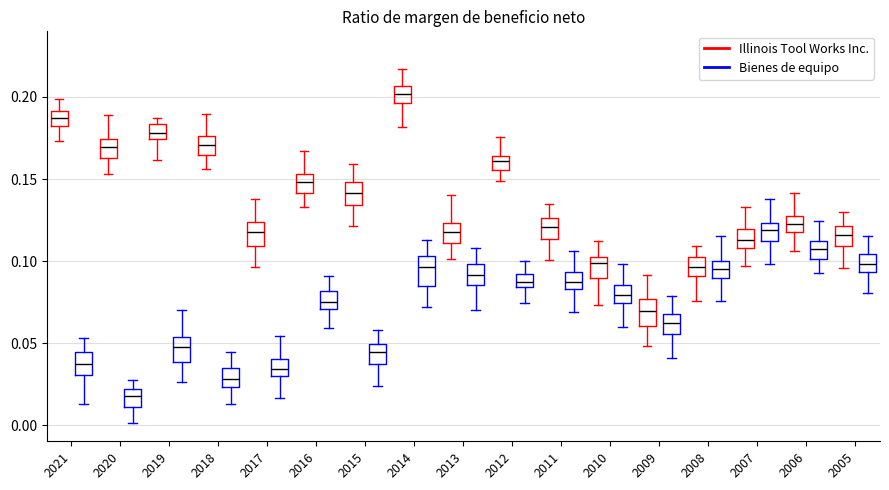

Reading left to right, transcribe this box plot: for each box, give where its median line is, the range the box spans, and where its two whiskers end, as read against the y-axis. The values are not printed on the chart, so give them approximately, as read against the axis.

2021 (Illinois Tool Works Inc.): median 0.185, box 0.180 to 0.190, whiskers 0.175 to 0.200
2021 (Bienes de equipo): median 0.035, box 0.030 to 0.045, whiskers 0.015 to 0.055
2020 (Illinois Tool Works Inc.): median 0.170, box 0.165 to 0.175, whiskers 0.155 to 0.190
2020 (Bienes de equipo): median 0.020 (inside the box), box 0.010 to 0.020, whiskers 0.000 to 0.030
2019 (Illinois Tool Works Inc.): median 0.180, box 0.175 to 0.185, whiskers 0.160 to 0.185 (just above the box's upper edge)
2019 (Bienes de equipo): median 0.050, box 0.040 to 0.055, whiskers 0.025 to 0.070
2018 (Illinois Tool Works Inc.): median 0.170, box 0.165 to 0.175, whiskers 0.155 to 0.190
2018 (Bienes de equipo): median 0.030, box 0.025 to 0.035, whiskers 0.015 to 0.045
2017 (Illinois Tool Works Inc.): median 0.120, box 0.110 to 0.125, whiskers 0.095 to 0.140
2017 (Bienes de equipo): median 0.035, box 0.030 to 0.040, whiskers 0.015 to 0.055
2016 (Illinois Tool Works Inc.): median 0.150, box 0.140 to 0.155, whiskers 0.135 to 0.165
2016 (Bienes de equipo): median 0.075, box 0.070 to 0.080, whiskers 0.060 to 0.090
2015 (Illinois Tool Works Inc.): median 0.140, box 0.135 to 0.150, whiskers 0.120 to 0.160
2015 (Bienes de equipo): median 0.045, box 0.035 to 0.050, whiskers 0.025 to 0.060
2014 (Illinois Tool Works Inc.): median 0.200, box 0.195 to 0.205, whiskers 0.180 to 0.215
2014 (Bienes de equipo): median 0.095, box 0.085 to 0.105, whiskers 0.070 to 0.115
2013 (Illinois Tool Works Inc.): median 0.120, box 0.110 to 0.125, whiskers 0.100 to 0.140
2013 (Bienes de equipo): median 0.090, box 0.085 to 0.100, whiskers 0.070 to 0.110
2012 (Illinois Tool Works Inc.): median 0.160, box 0.155 to 0.165, whiskers 0.150 to 0.175
2012 (Bienes de equipo): median 0.090 (inside the box), box 0.085 to 0.090, whiskers 0.075 to 0.100
2011 (Illinois Tool Works Inc.): median 0.120, box 0.115 to 0.125, whiskers 0.100 to 0.135
2011 (Bienes de equipo): median 0.085 (inside the box), box 0.085 to 0.095, whiskers 0.070 to 0.105
2010 (Illinois Tool Works Inc.): median 0.100, box 0.090 to 0.105, whiskers 0.075 to 0.110
2010 (Bienes de equipo): median 0.080, box 0.075 to 0.085, whiskers 0.060 to 0.100
2009 (Illinois Tool Works Inc.): median 0.070, box 0.060 to 0.075, whiskers 0.050 to 0.090
2009 (Bienes de equipo): median 0.060, box 0.055 to 0.070, whiskers 0.040 to 0.080
2008 (Illinois Tool Works Inc.): median 0.095, box 0.090 to 0.100, whiskers 0.075 to 0.110
2008 (Bienes de equipo): median 0.095, box 0.090 to 0.100, whiskers 0.075 to 0.115
2007 (Illinois Tool Works Inc.): median 0.115, box 0.110 to 0.120, whiskers 0.095 to 0.135
2007 (Bienes de equipo): median 0.120, box 0.110 to 0.125, whiskers 0.100 to 0.140
2006 (Illinois Tool Works Inc.): median 0.125, box 0.120 to 0.130, whiskers 0.105 to 0.140
2006 (Bienes de equipo): median 0.105, box 0.100 to 0.110, whiskers 0.095 to 0.125
2005 (Illinois Tool Works Inc.): median 0.115, box 0.110 to 0.120, whiskers 0.095 to 0.130
2005 (Bienes de equipo): median 0.100, box 0.095 to 0.105, whiskers 0.080 to 0.115